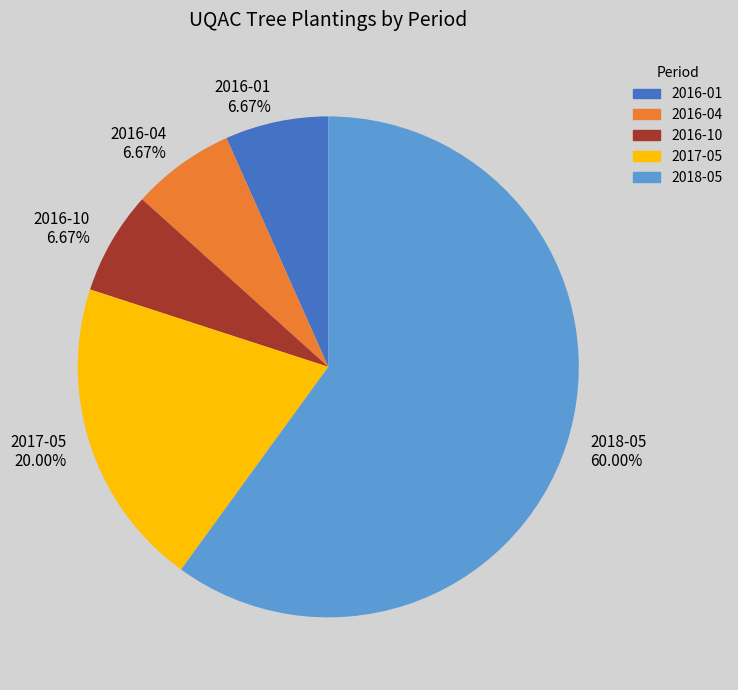

To the nearest percent, what is the average slice percentage?

20%